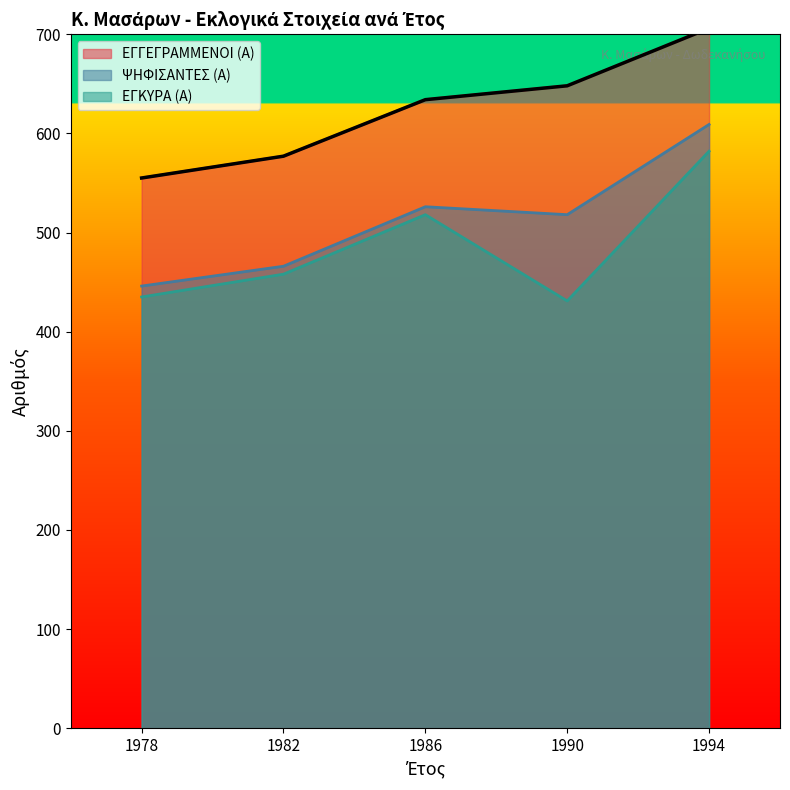

Which series has the widest spread of values?

ΨΗΦΙΣΑΝΤΕΣ (Α)